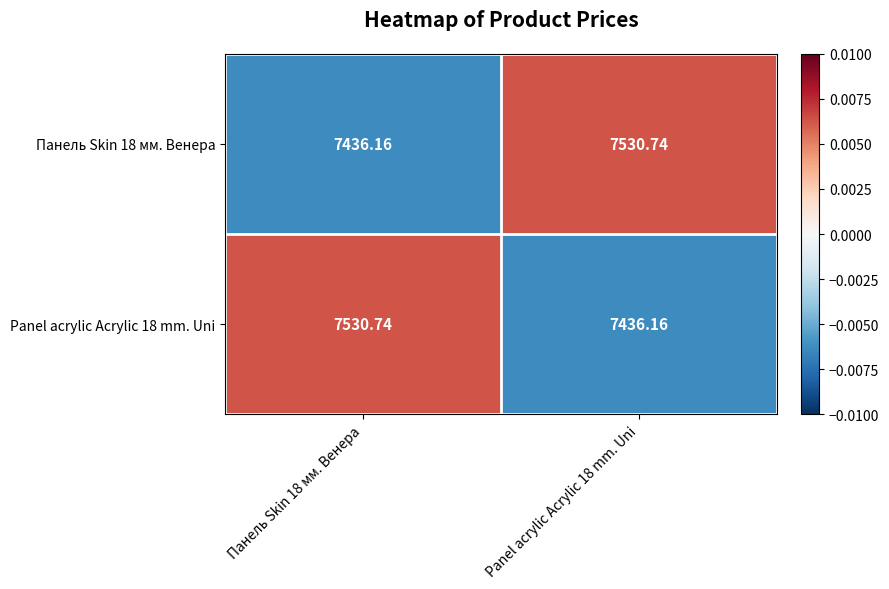

How many values in the Панель Skin 18 мм. Венера series are below 7530?

1